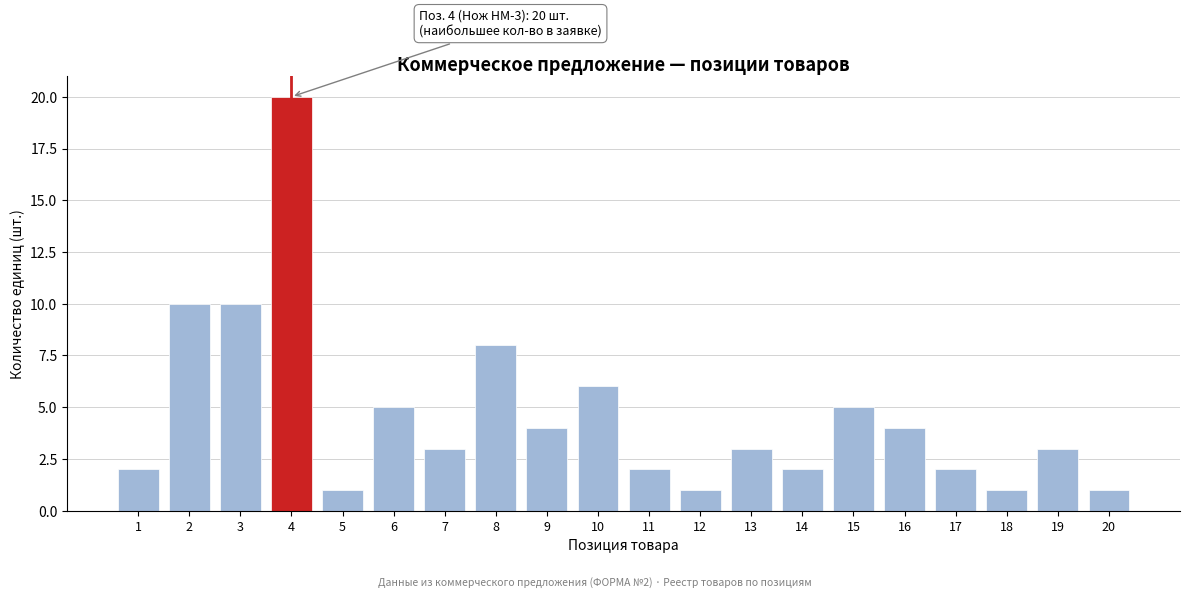

Reading left to right, list all the values displayed in this chart.

1=2	2=10	3=10	4=20	5=1	6=5	7=3	8=8	9=4	10=6	11=2	12=1	13=3	14=2	15=5	16=4	17=2	18=1	19=3	20=1